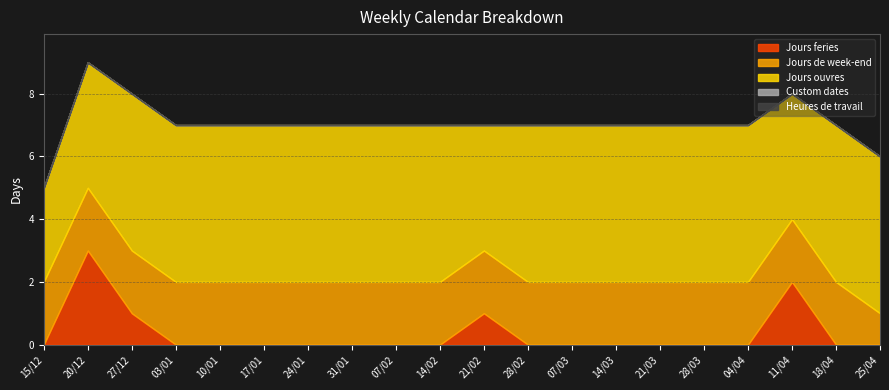

Which series has the largest range (max minus min)?

Jours feries